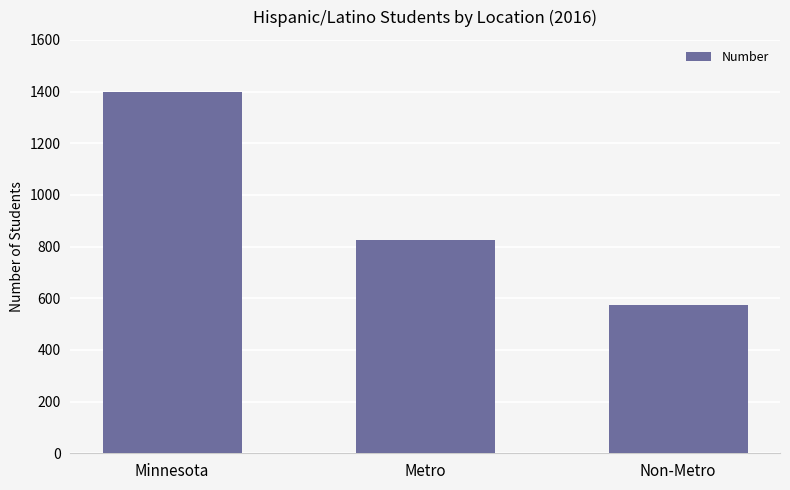

Does the chart contain any negative values?

No